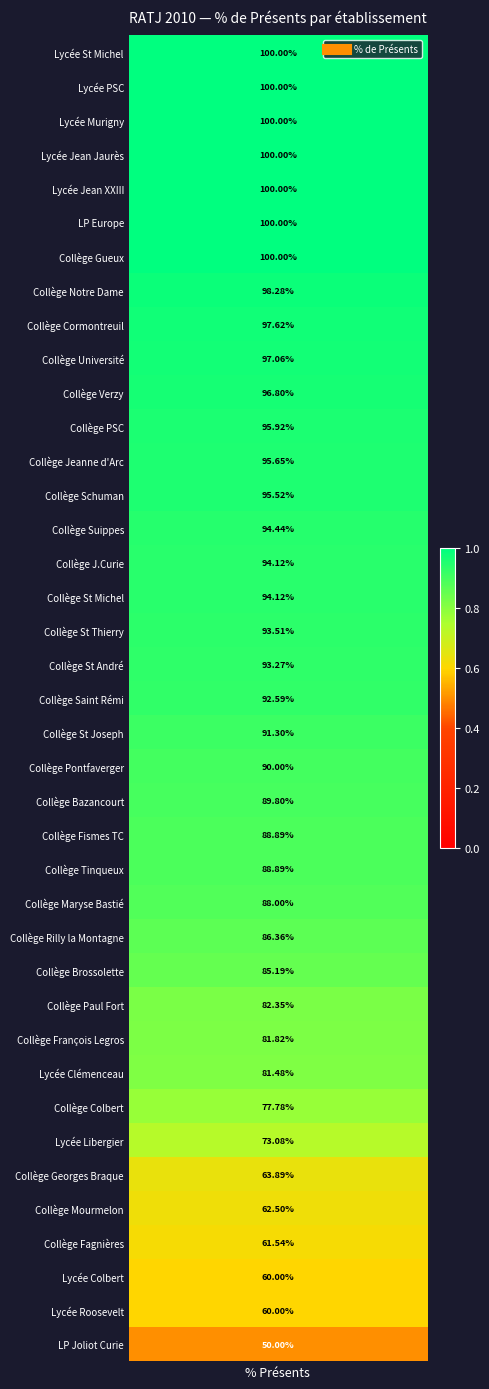

Is it true that the value at Collège Saint Rémi is 0.5?

False